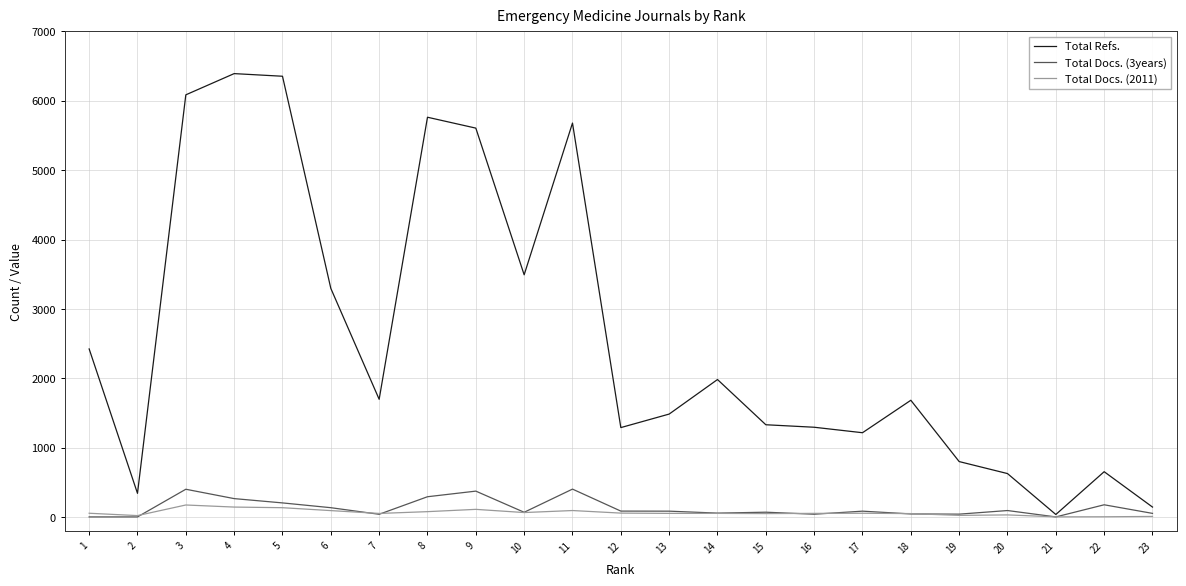

The Total Docs. (2011) series shows 81 at 14. True or false?

False